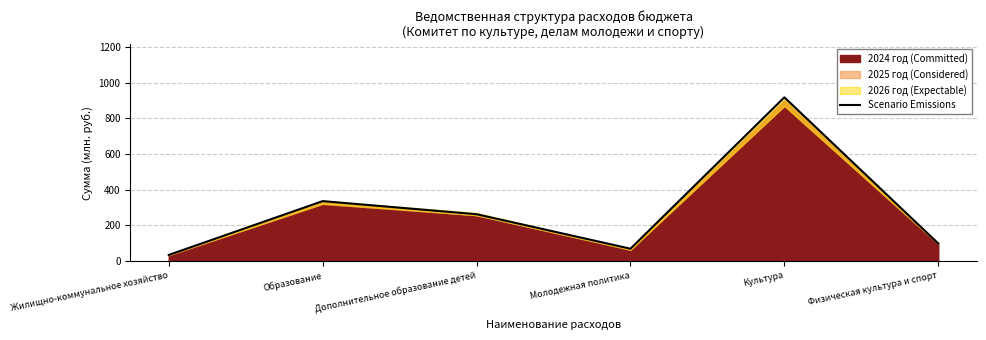

The chart shows a value of 262.7 at Дополнительное образование детей. True or false?

True